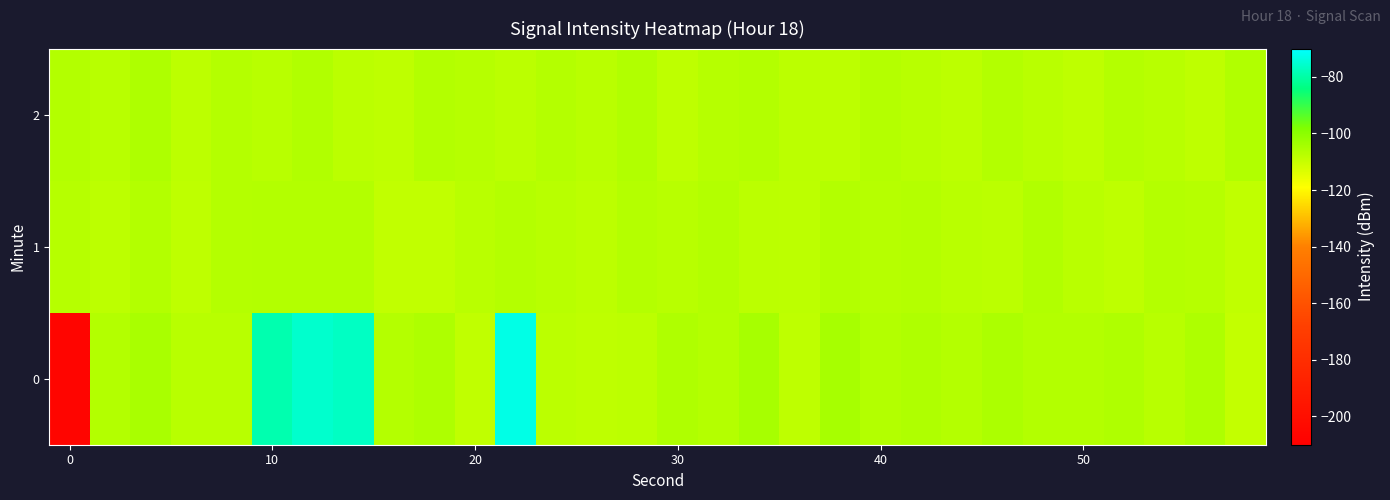

What is the greatest value displayed?

-72.7